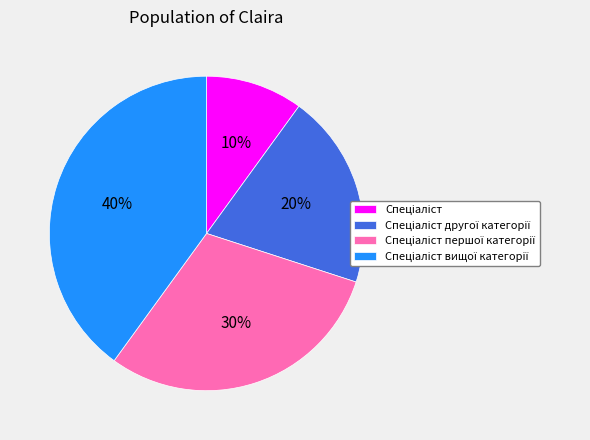

Is there any slice that represents more than half of the pie?

No